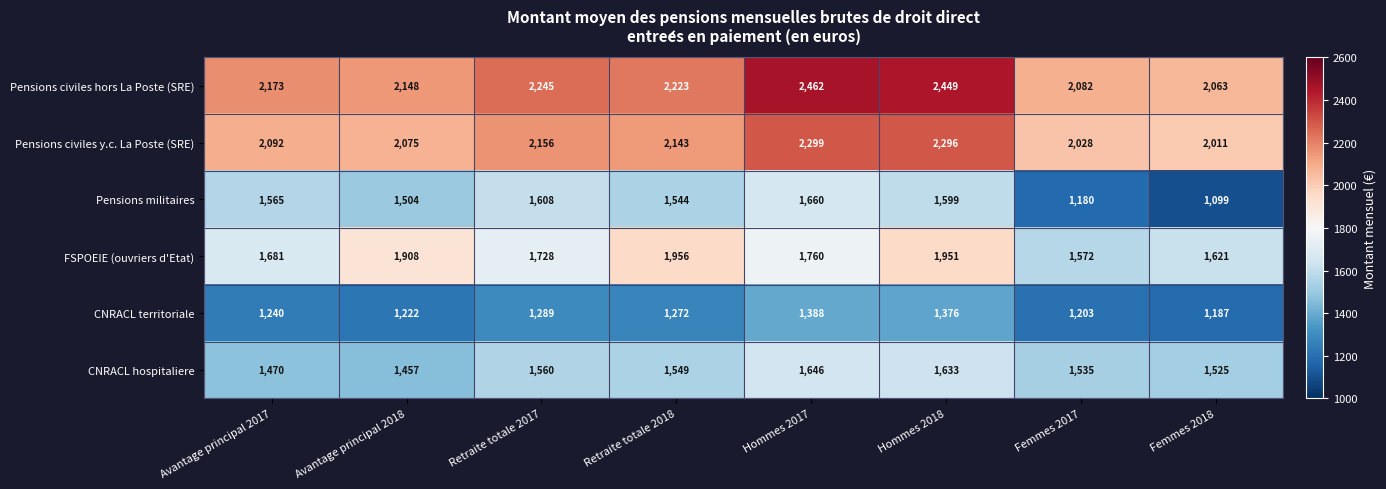

What is the difference between the highest and lowest values at Hommes 2018?

1073